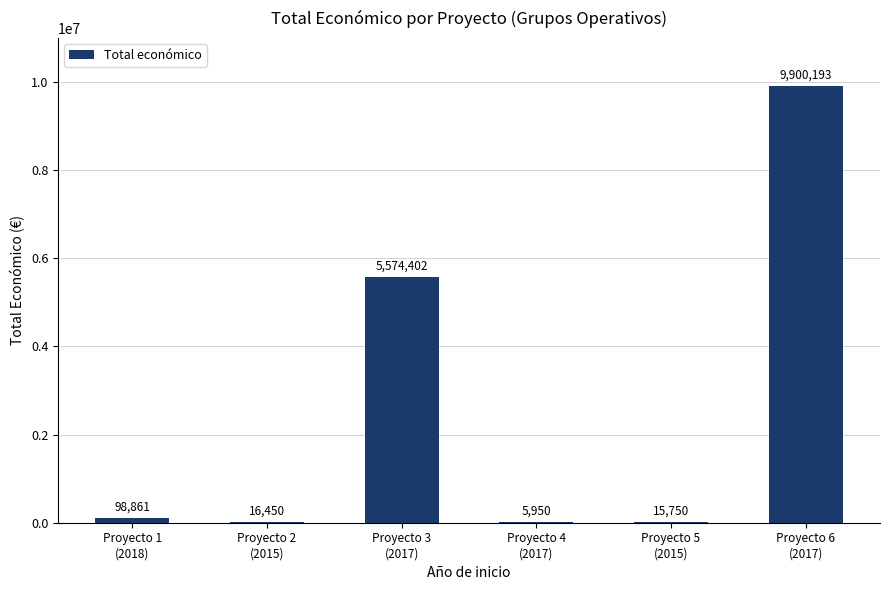

What is the sum of all values?

15611606